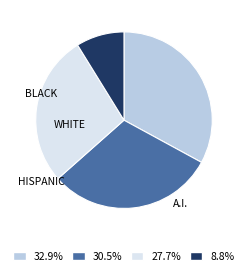

Count the number of slices in the pie.

4